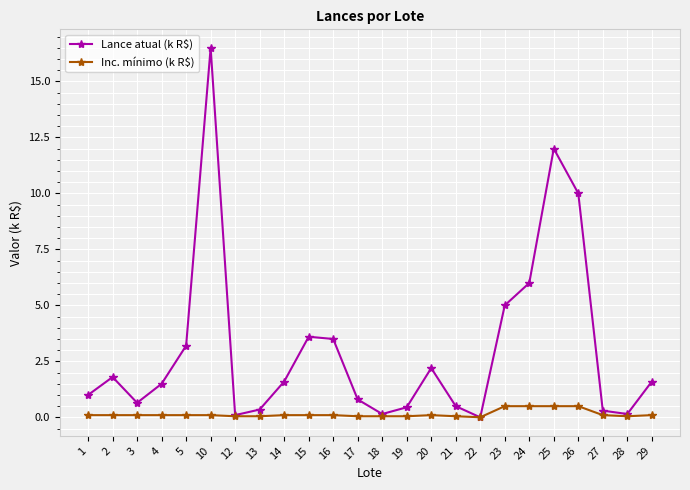

True or false: Lance atual (k R$) has a value of 2.7 at 29.

False